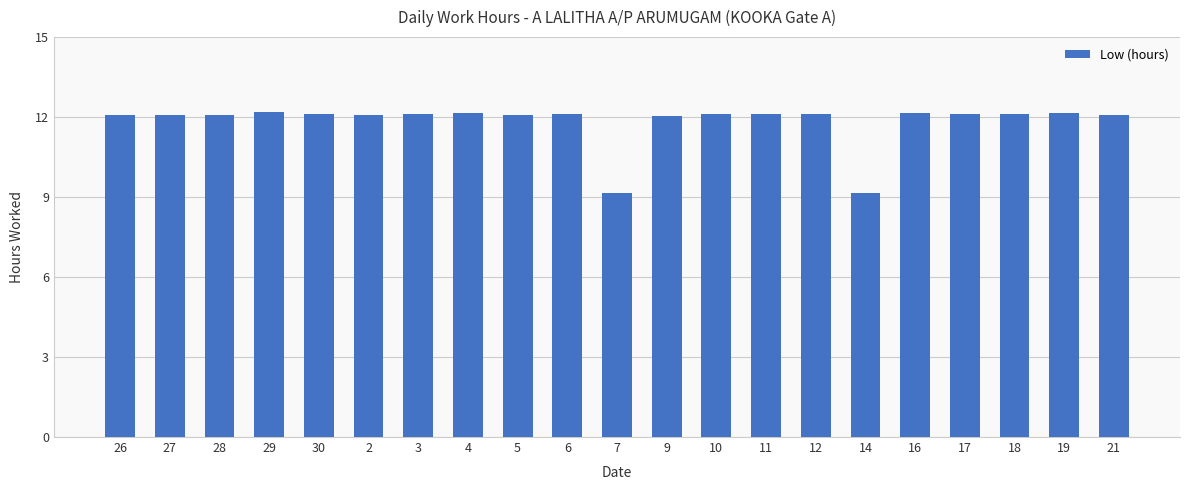

What is the maximum value shown in the chart?

12.2